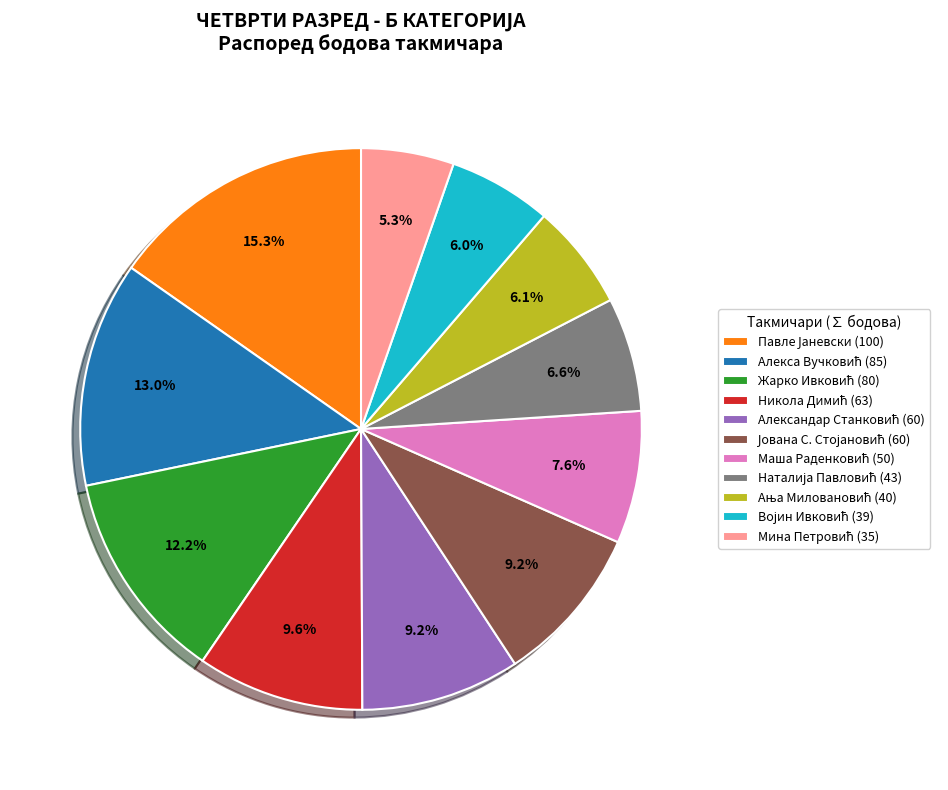

Does any single category account for the majority?

No